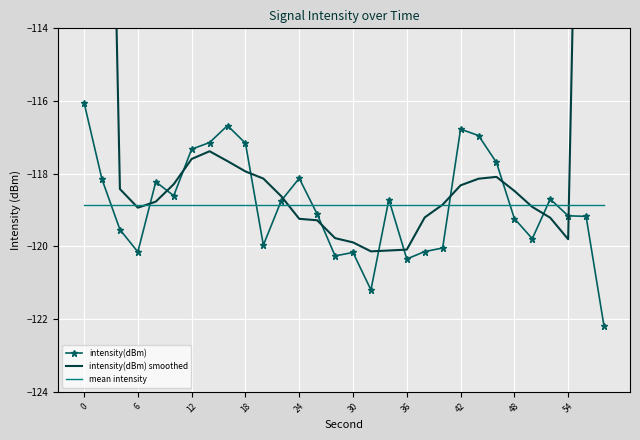

List the series in order of their peak value, highest first.

intensity(dBm) smoothed, intensity(dBm), mean intensity